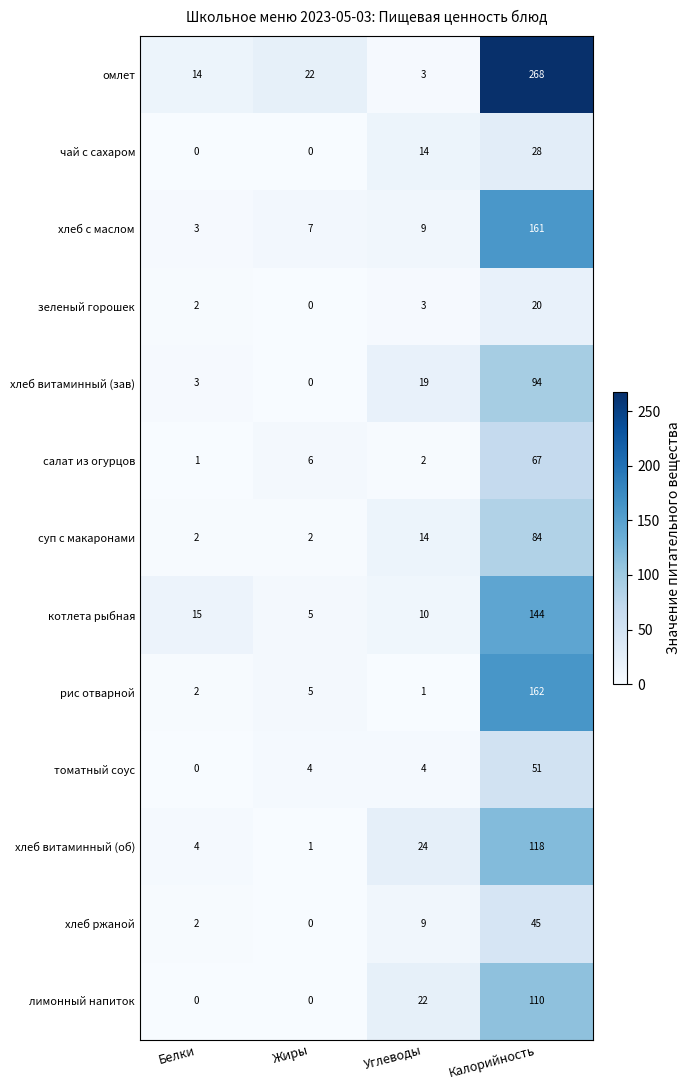

Which series has the widest spread of values?

омлет